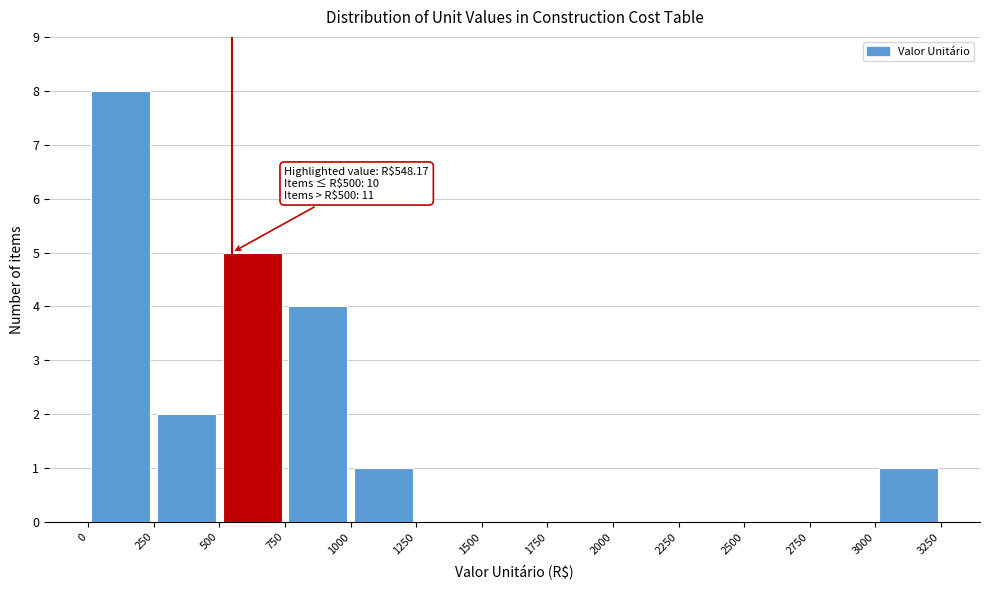

Which range on the x-axis has the tallest bar?

0 to 250